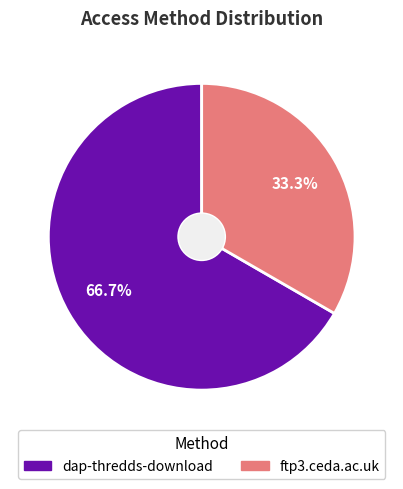

The dap-thredds-download slice represents 67% of the pie. True or false?

True